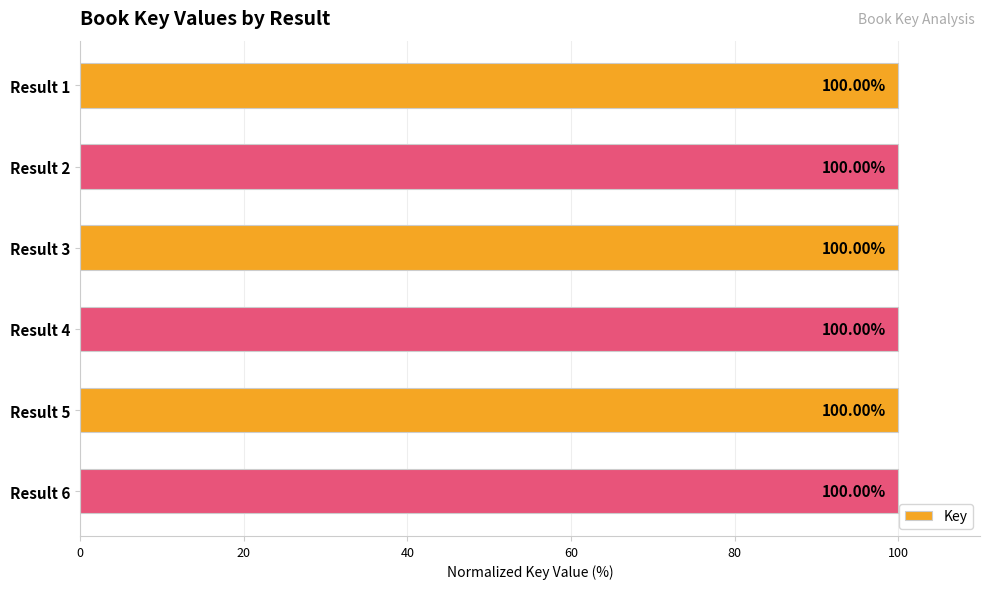

Approximately how many times larger is the value at Result 3 compared to Result 6?

1.0